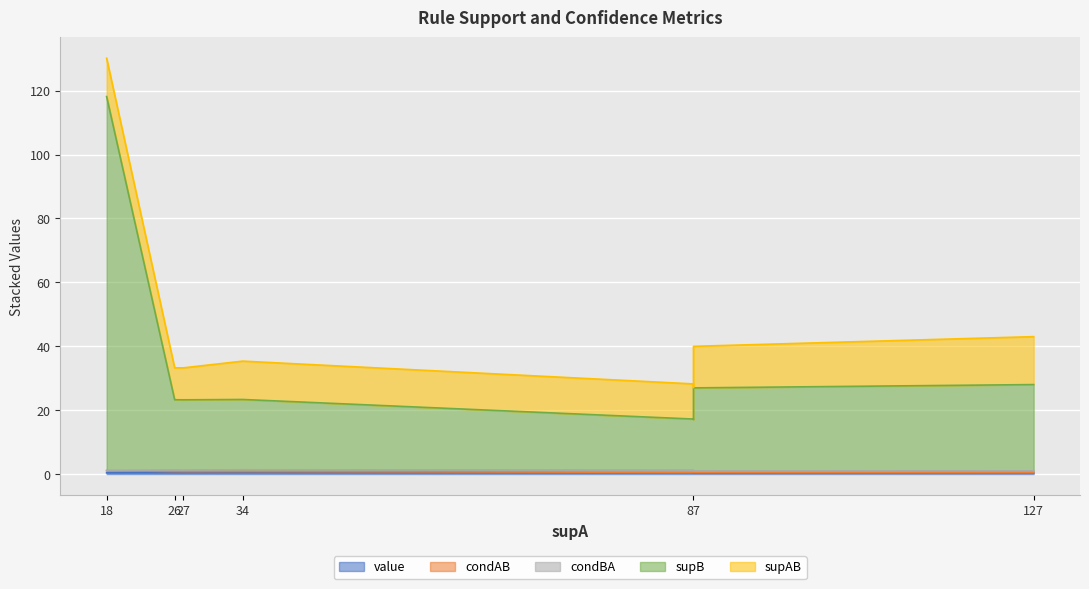

Which category has the highest value across all series?

18